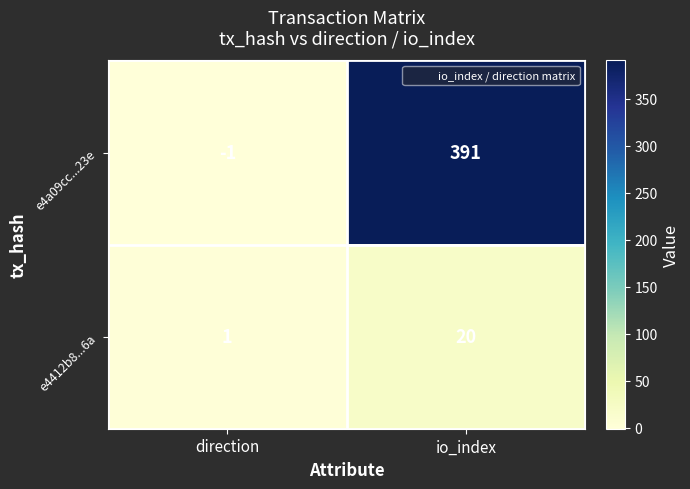

Which category has the lowest value across all series?

direction